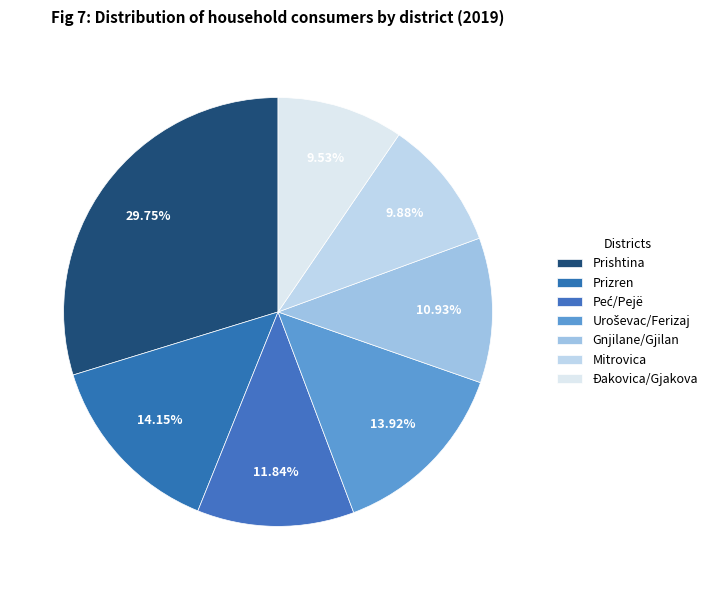

What percentage is the Gnjilane/Gjilan slice, to the nearest percent?

11%